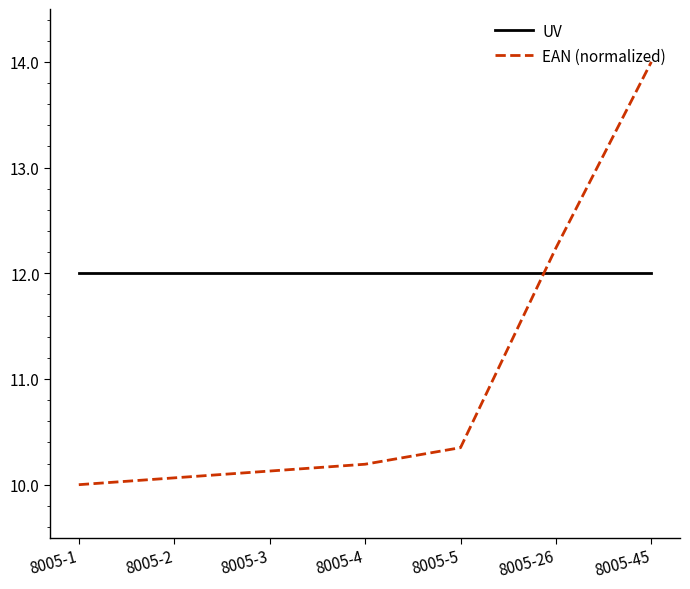

Which series has the largest range (max minus min)?

EAN (normalized)